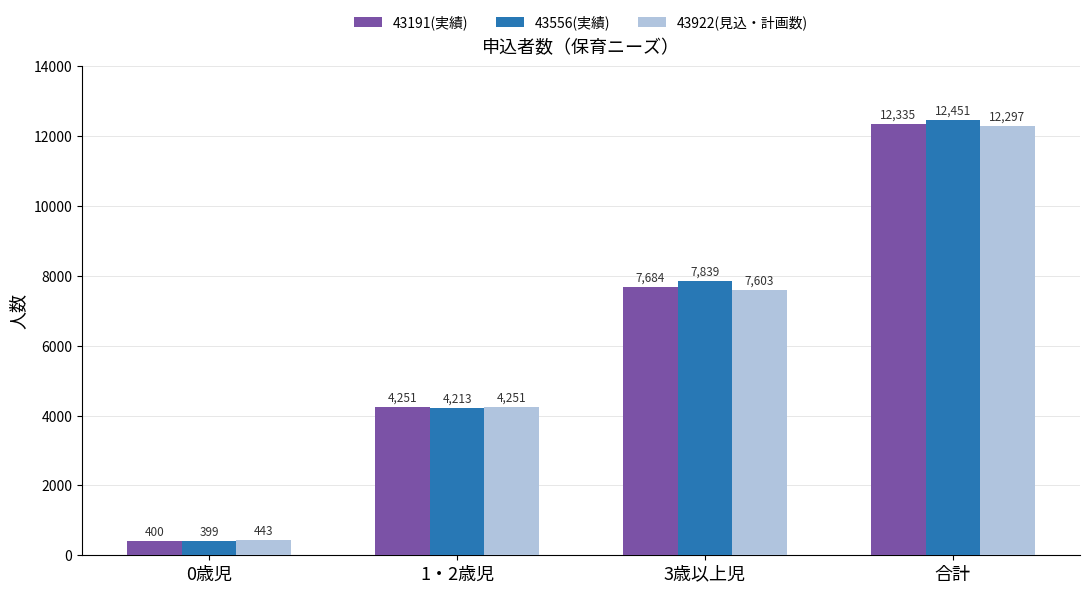

The 43556(実績) series shows 6375 at 1・2歳児. True or false?

False